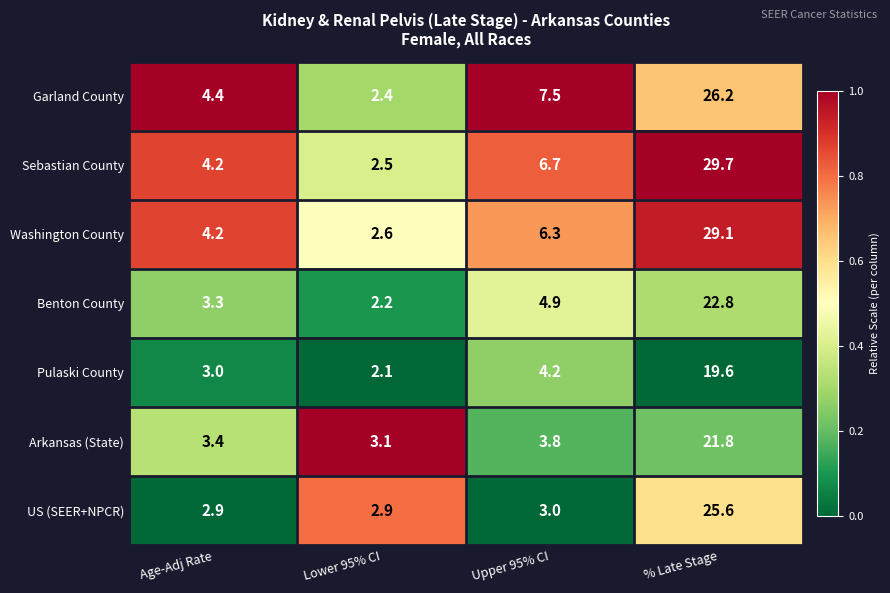

Which label corresponds to the smallest value in the chart?

Lower 95% CI